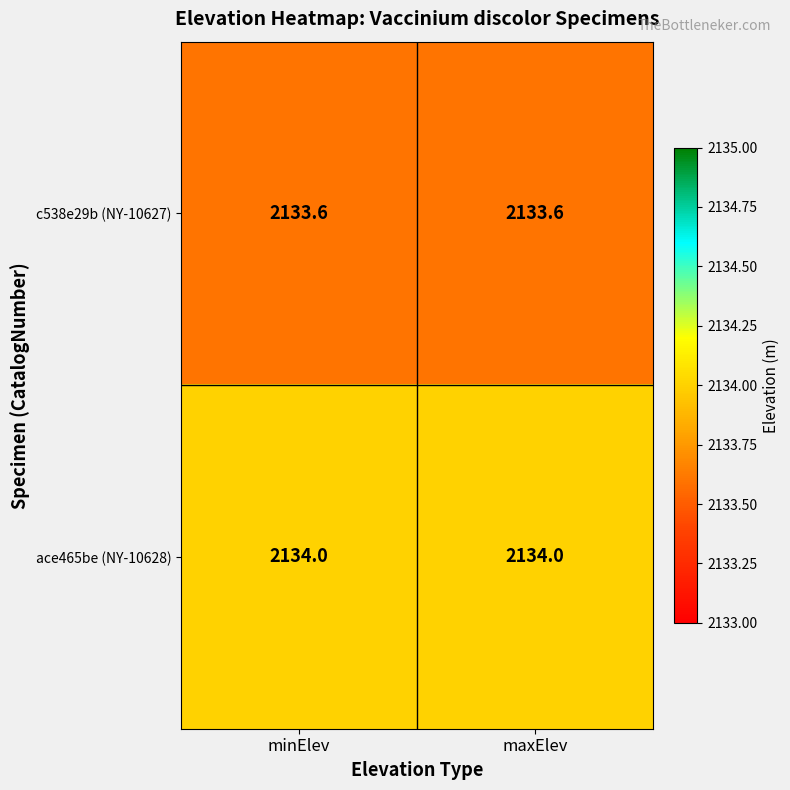

The value of ace465be (NY-10628) at maxElev is 2134.0. True or false?

True